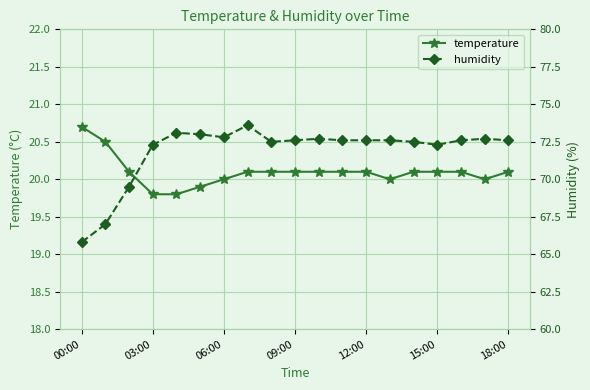

True or false: temperature has a value of 20.1 at 09:00.

True